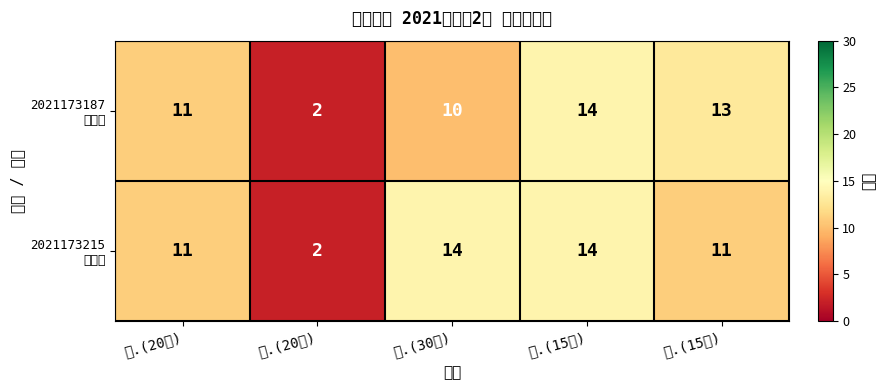

What is the greatest value displayed?

14